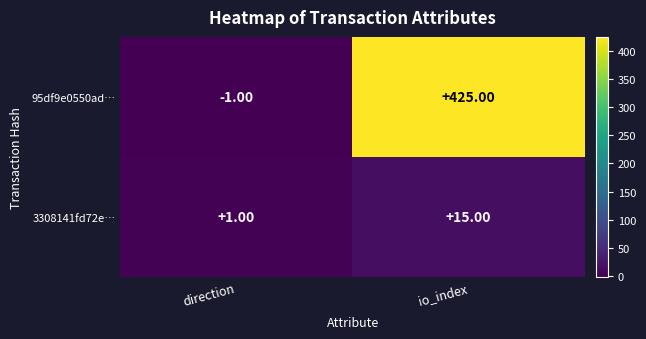

Rank the series by their maximum value, from lowest to highest.

3308141fd72e…, 95df9e0550ad…